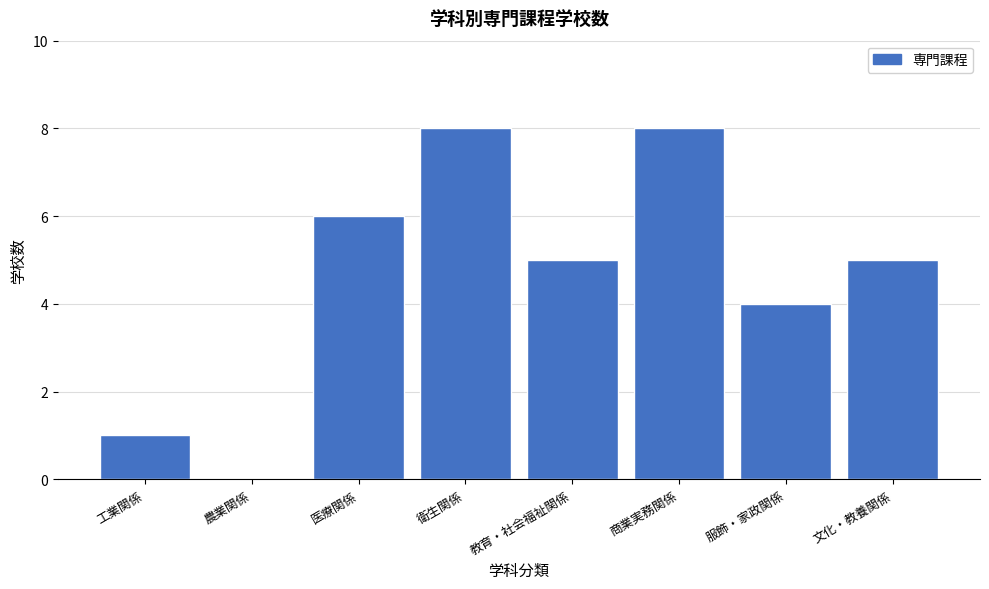

Reading left to right, transcribe all the data shown in this chart.

工業関係=1	農業関係=0	医療関係=6	衛生関係=8	教育・社会福祉関係=5	商業実務関係=8	服飾・家政関係=4	文化・教養関係=5